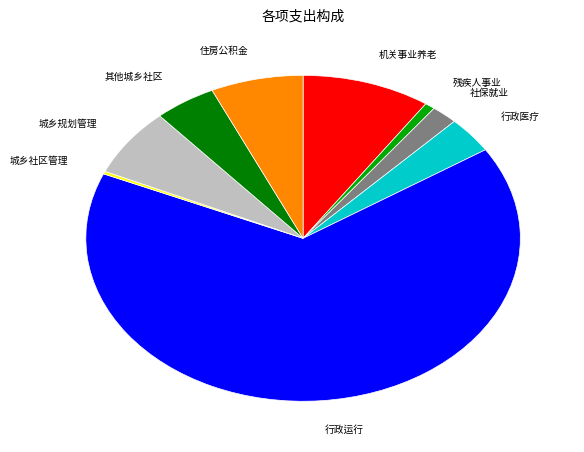

Combined, do 行政医疗 and 残疾人事业 account for over 50%?

No